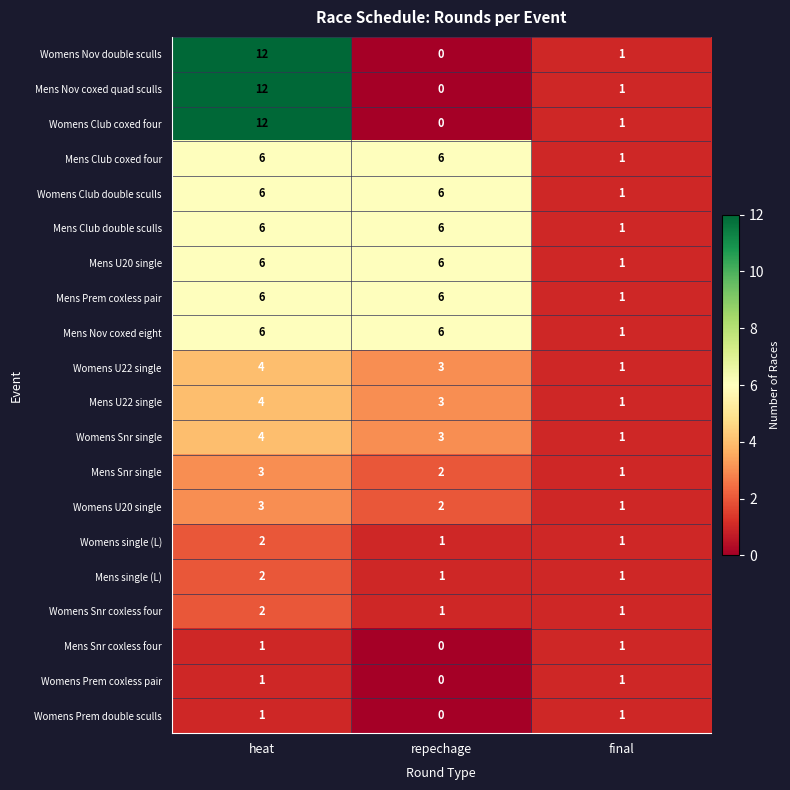

What is the spread (max minus min) of values at heat?

11